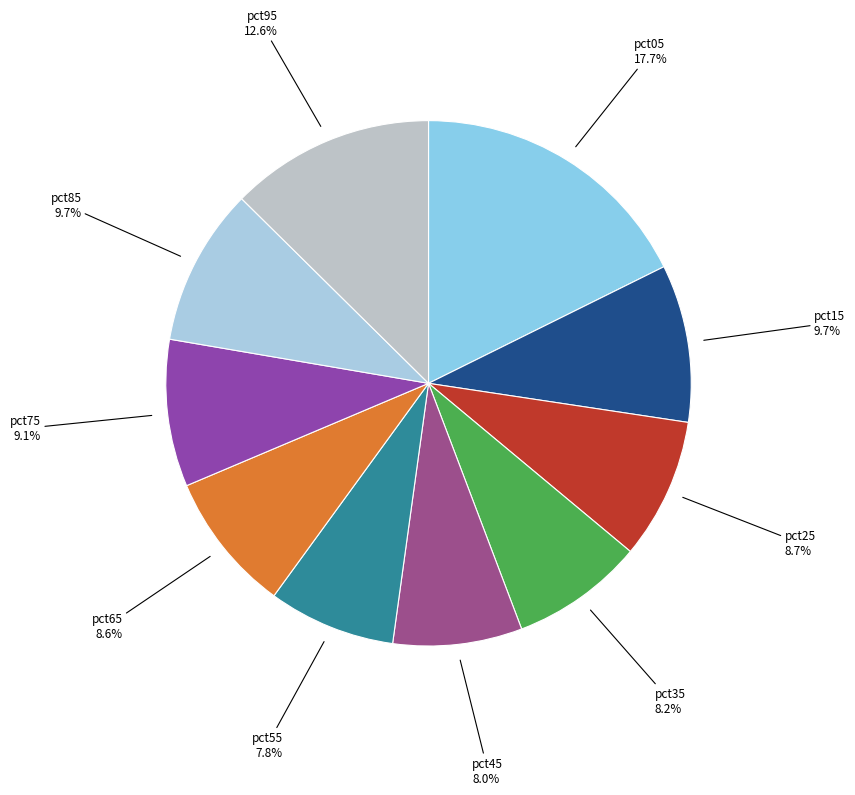

How many slices are in this pie chart?

10